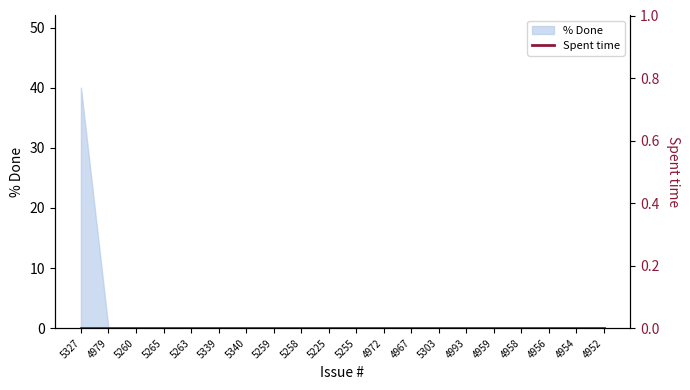

Which has a higher value, 5263 or 4958?

5263